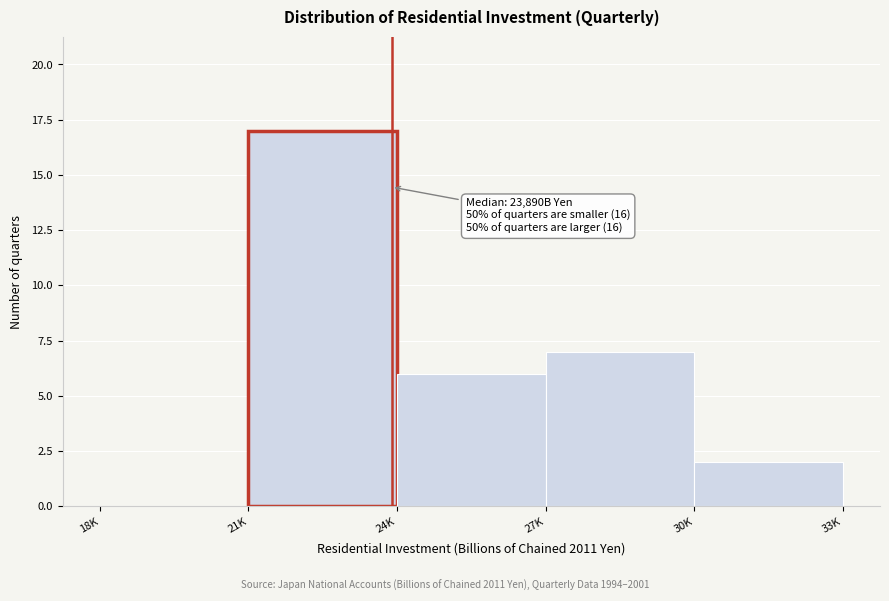

Reading left to right, list all the values displayed in this chart.

18K=0	21K=17	24K=6	27K=7	30K=2